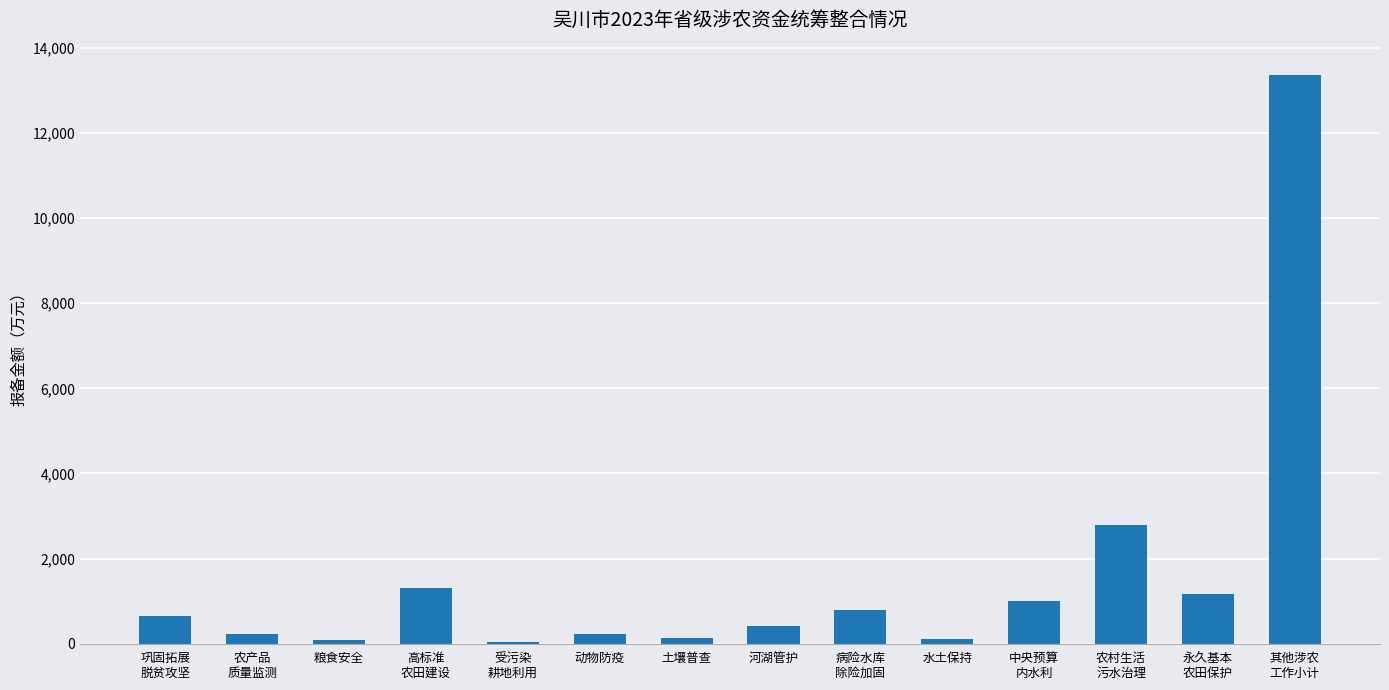

What is the change in value from 农产品
质量监测 to 河湖管护?

+190.0